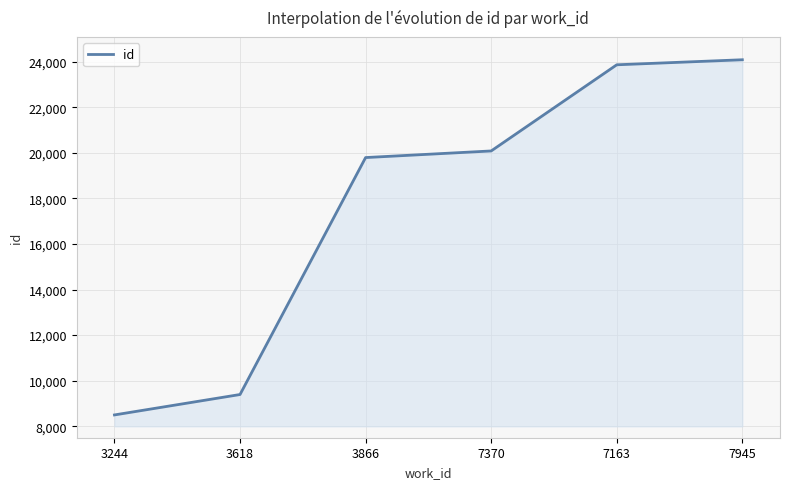

Is it true that the value at 3244 is 2839?

False